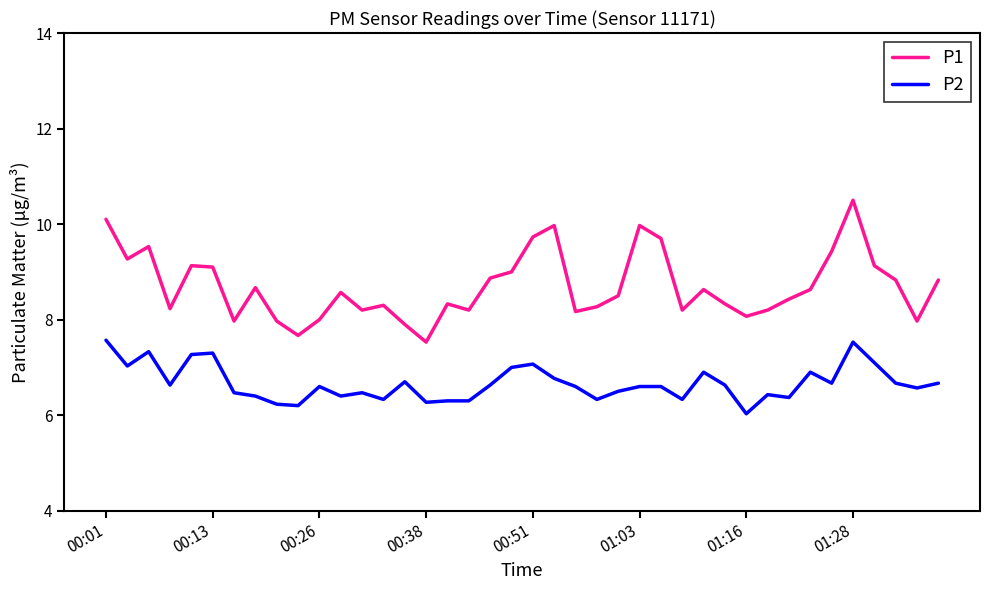

Which series has the largest range (max minus min)?

P1